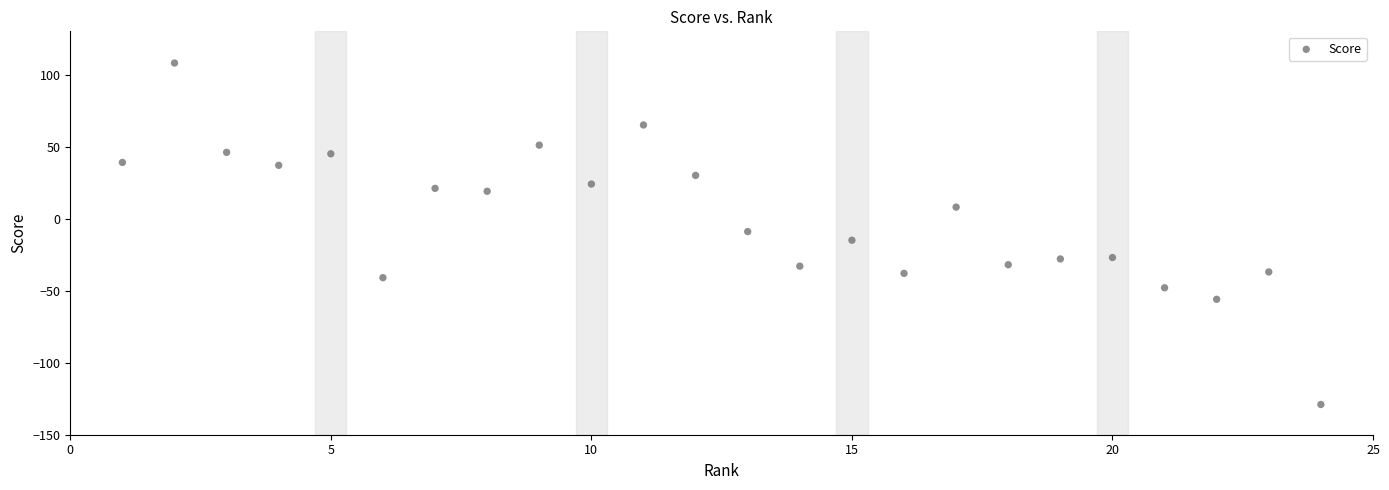

What is the range of X values (max minus min)?

23